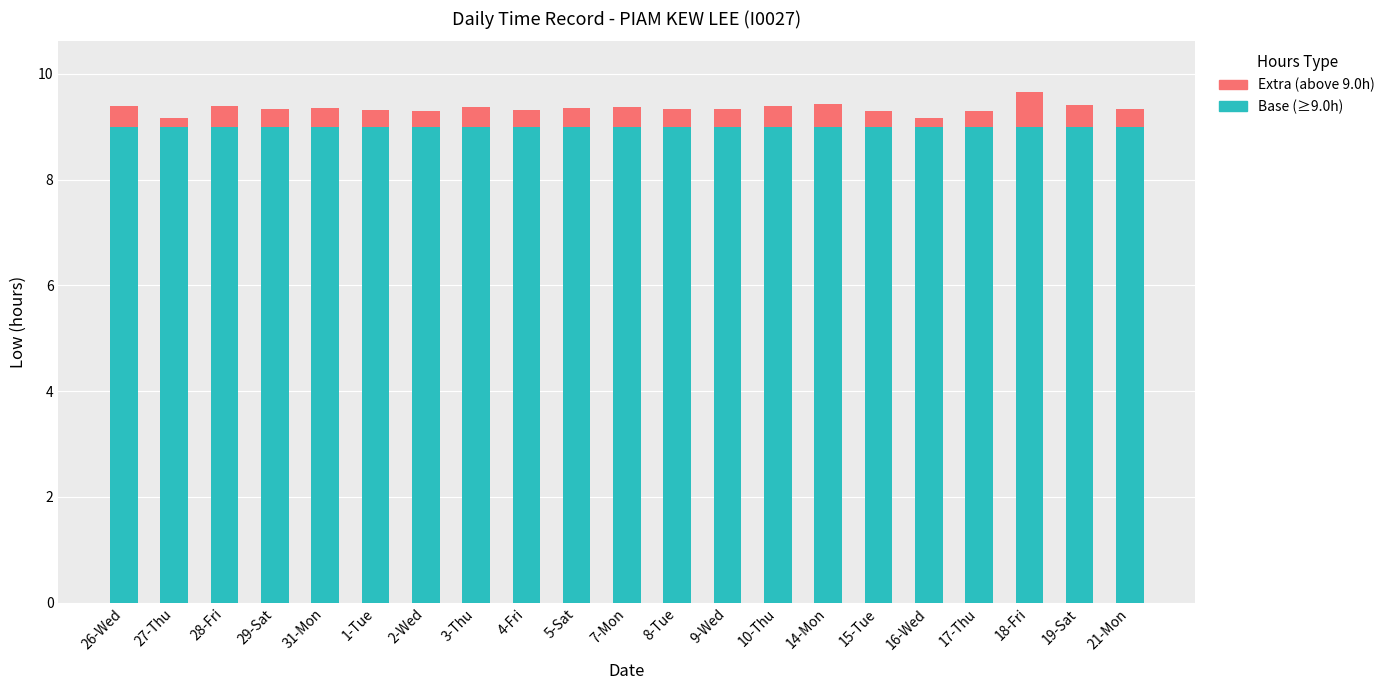

Are the bars horizontal?

No